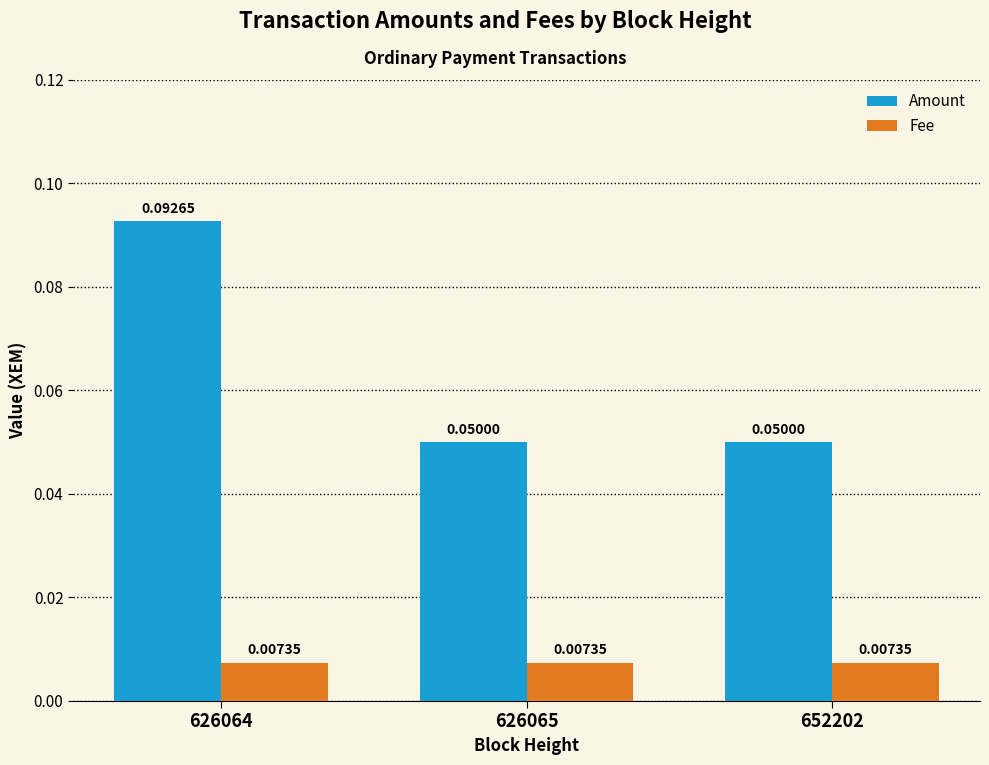

Rank the series by their average value, from lowest to highest.

Fee, Amount